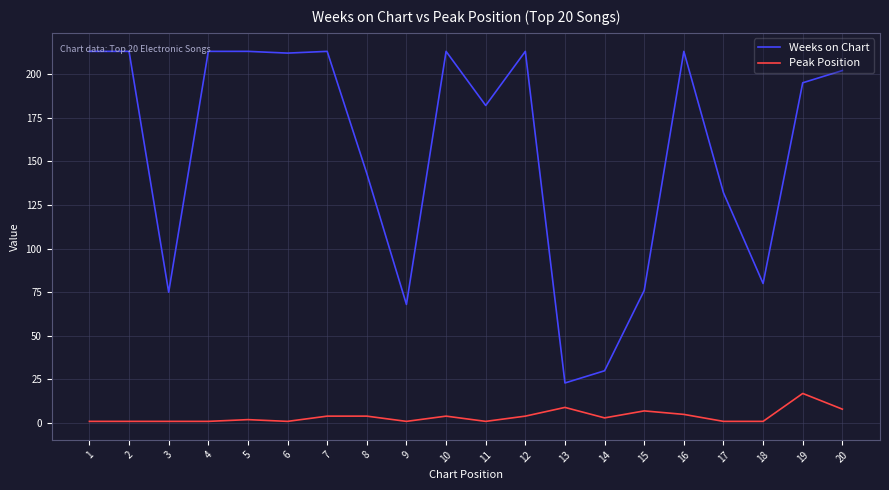

What is the spread (max minus min) of values at 9?

67